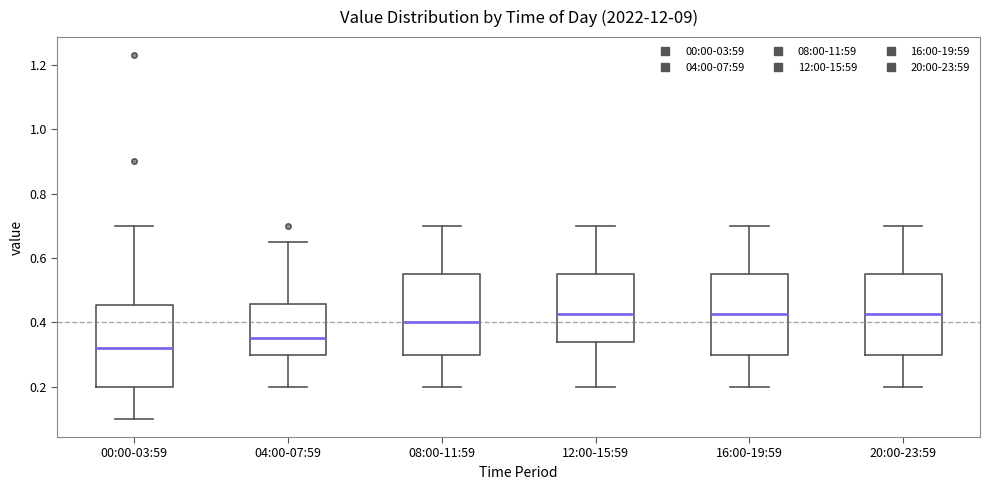

Where does the median line of the box for 16:00-19:59 sit on the y-axis? The values are not printed on the chart, so give them approximately, as read against the axis.

0.42